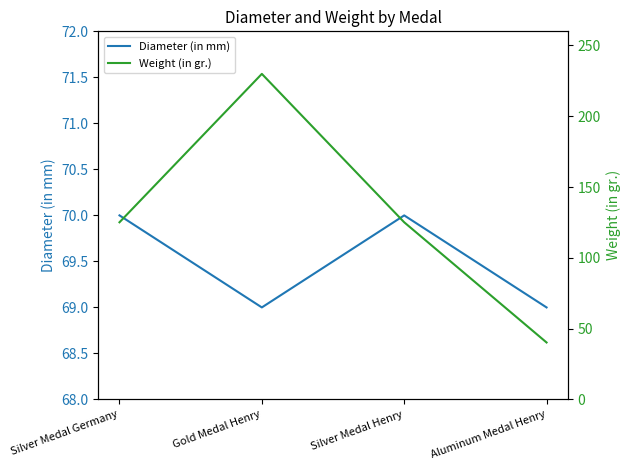

At which label is Weight (in gr.) closest to 135?

Silver Medal Germany